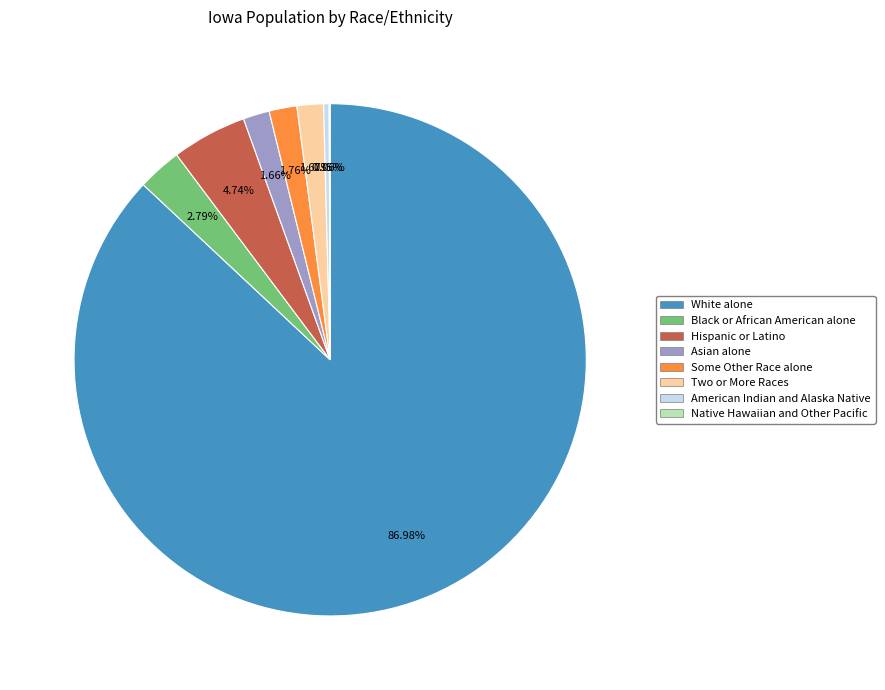

Does any single category account for the majority?

Yes